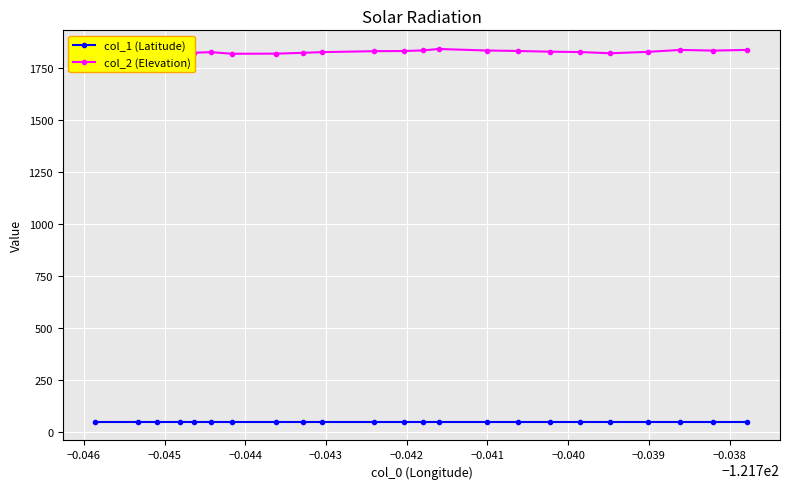

Which series has the largest range (max minus min)?

col_2 (Elevation)